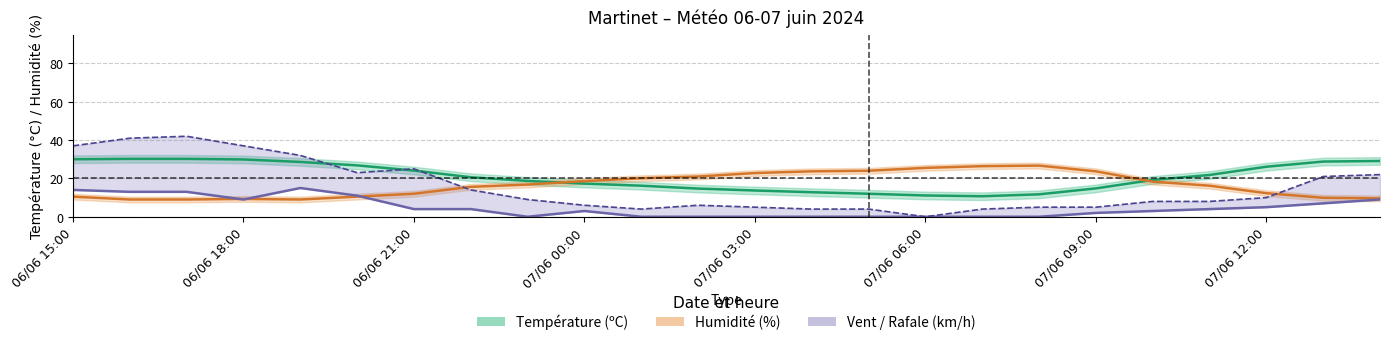

What is the maximum value for Température (ºC)?

30.2